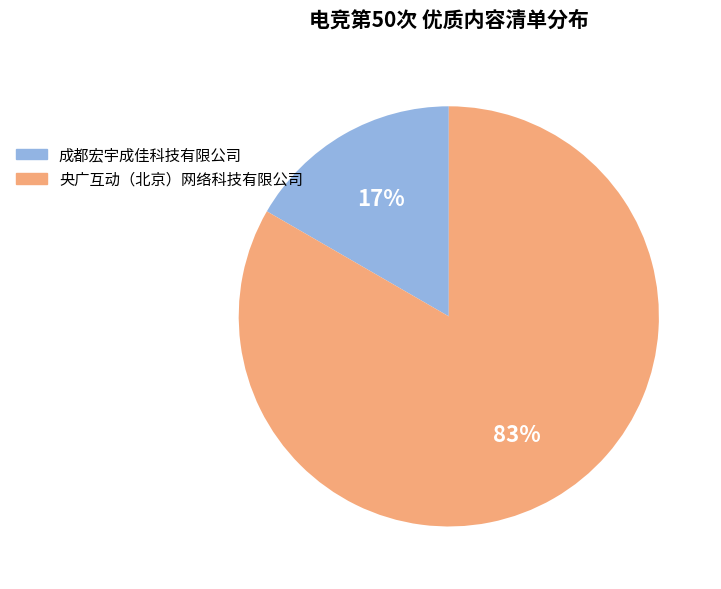

How many segments does this pie chart have?

2